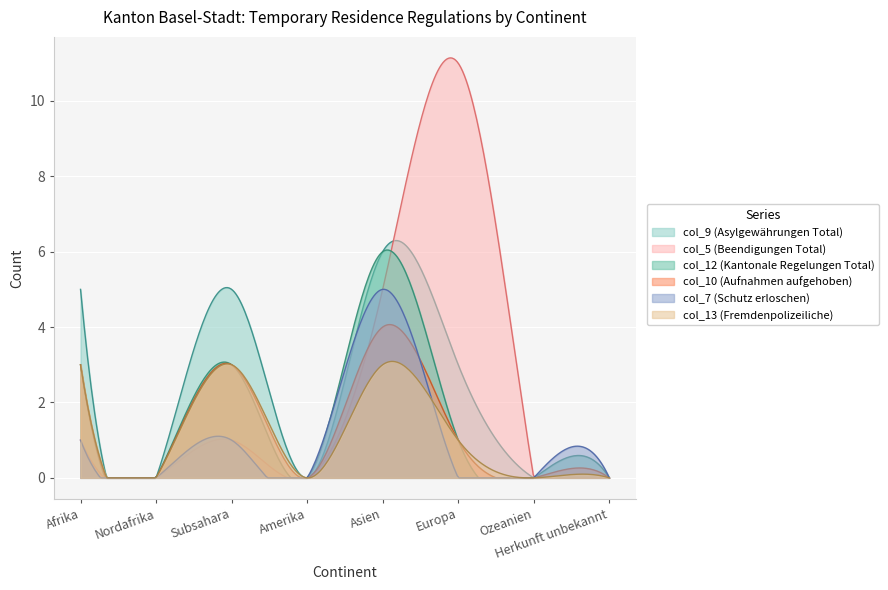

What position from the left is Afrika?

1